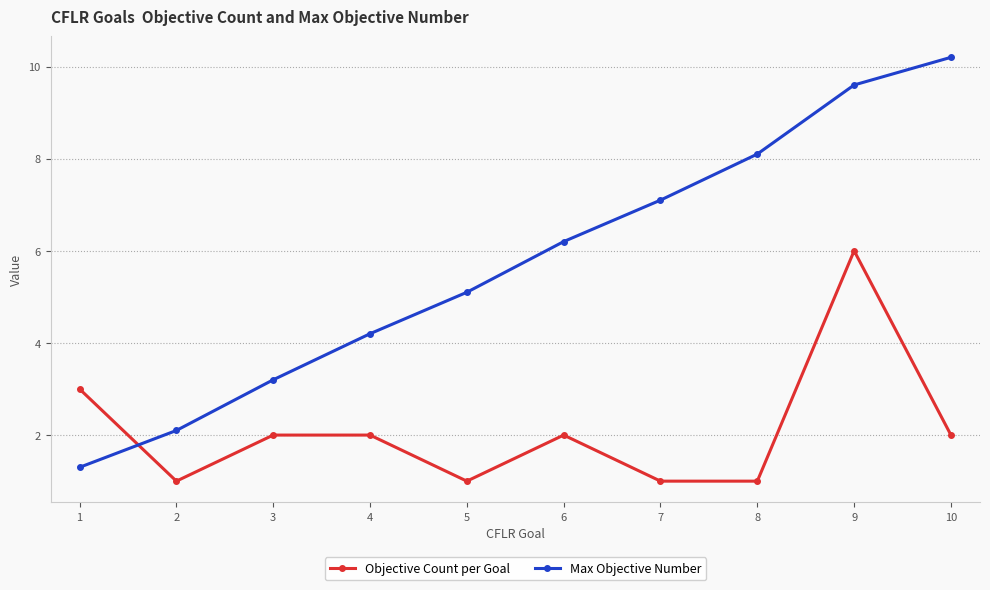

What is the spread (max minus min) of values at 4?

2.2